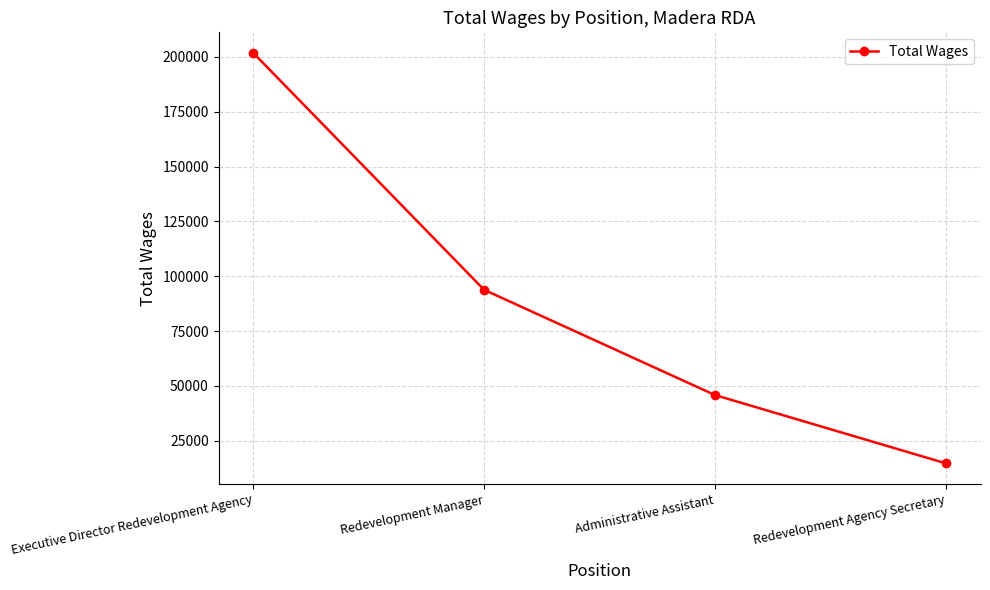

Which label corresponds to the smallest value in the chart?

Redevelopment Agency Secretary